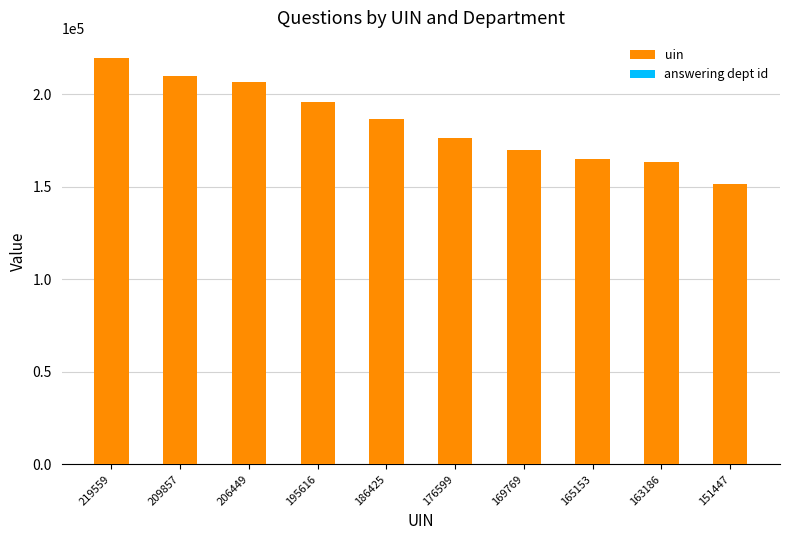

What are all the series names shown in the legend?

uin, answering dept id